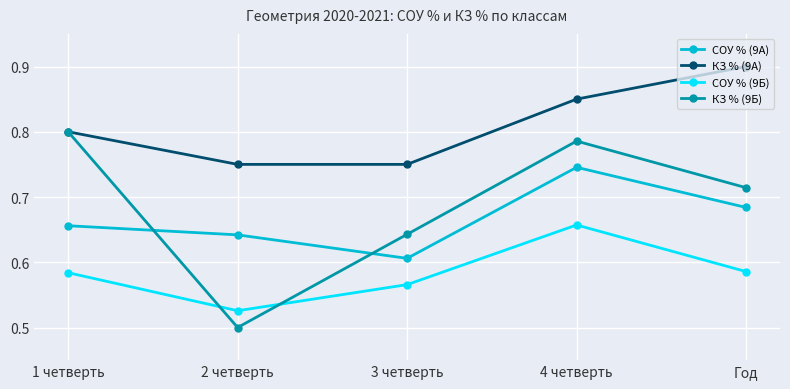

True or false: СОУ % (9Б) and СОУ % (9А) cross at least once.

False